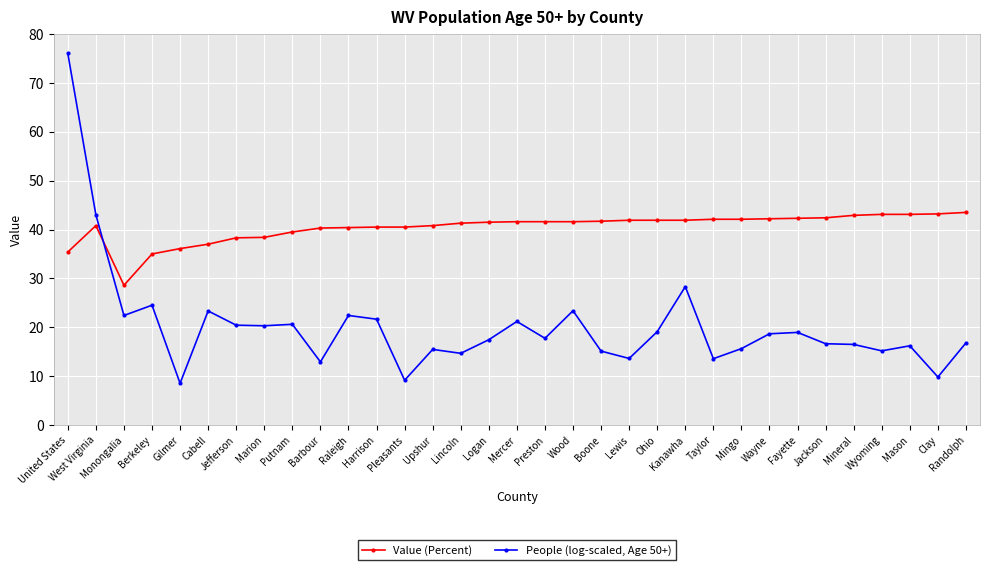

What is the spread (max minus min) of values at Randolph?

26.7